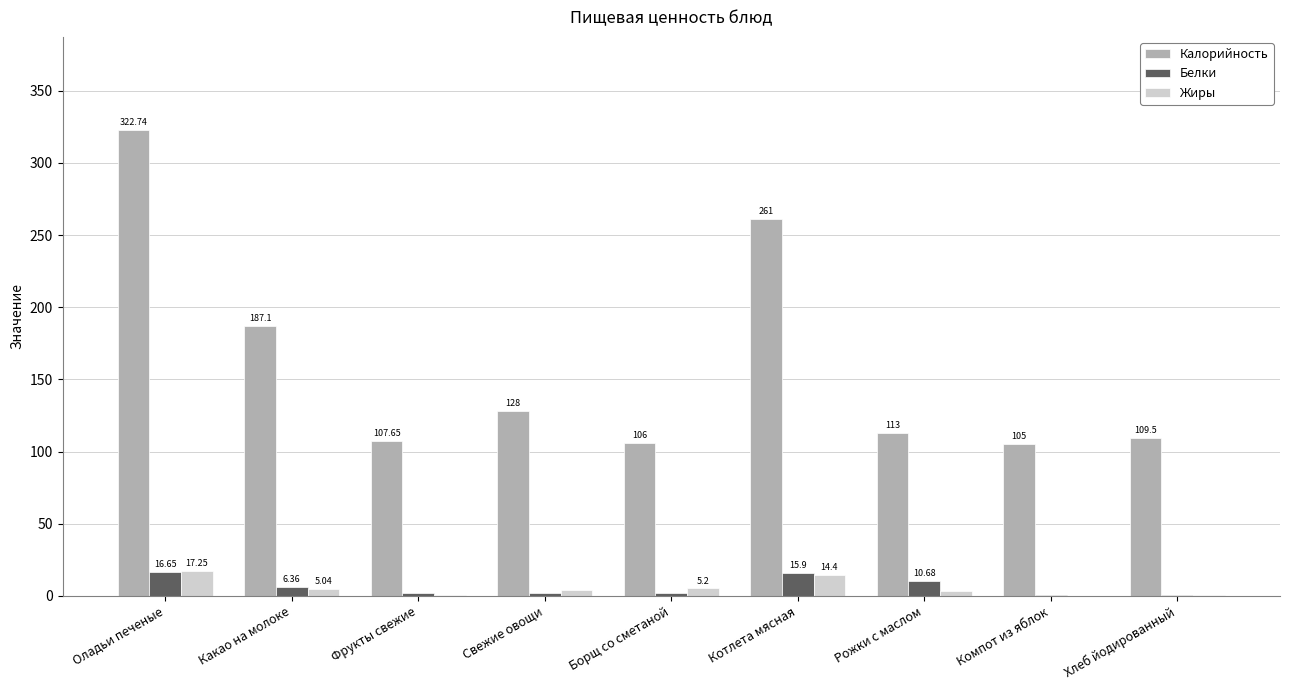

Which series has the largest total across all categories?

Калорийность